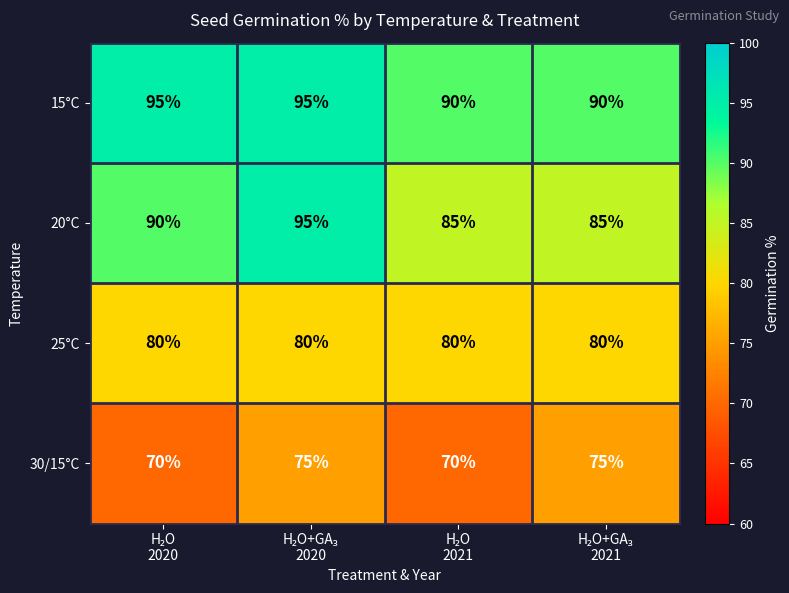

Reading left to right, list all the values displayed in this chart.

15°C: 95	95	90	90
20°C: 90	95	85	85
25°C: 80	80	80	80
30/15°C: 70	75	70	75